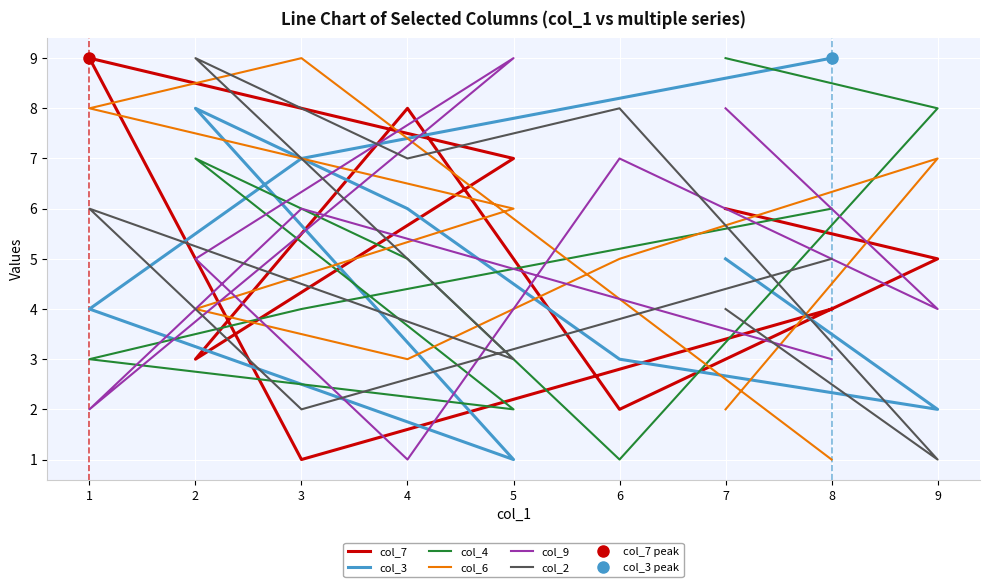

How many series are shown in this chart?

6